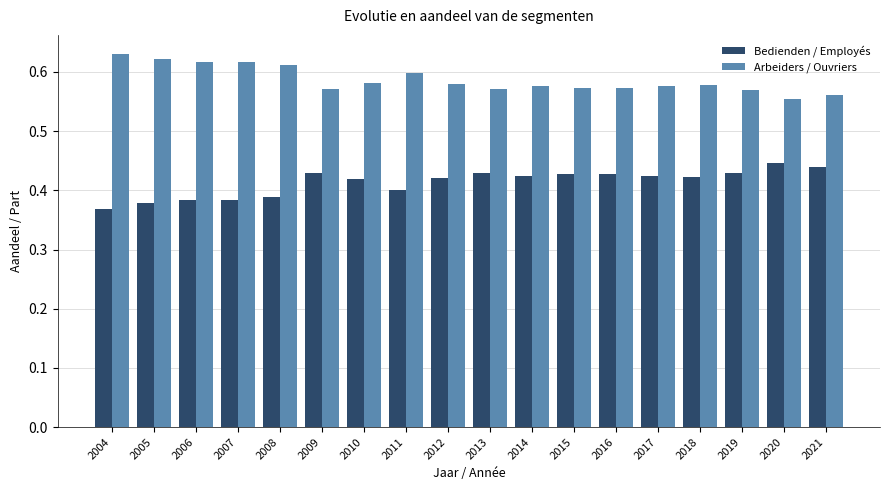

How many Arbeiders / Ouvriers values are between 0 and 1?

18